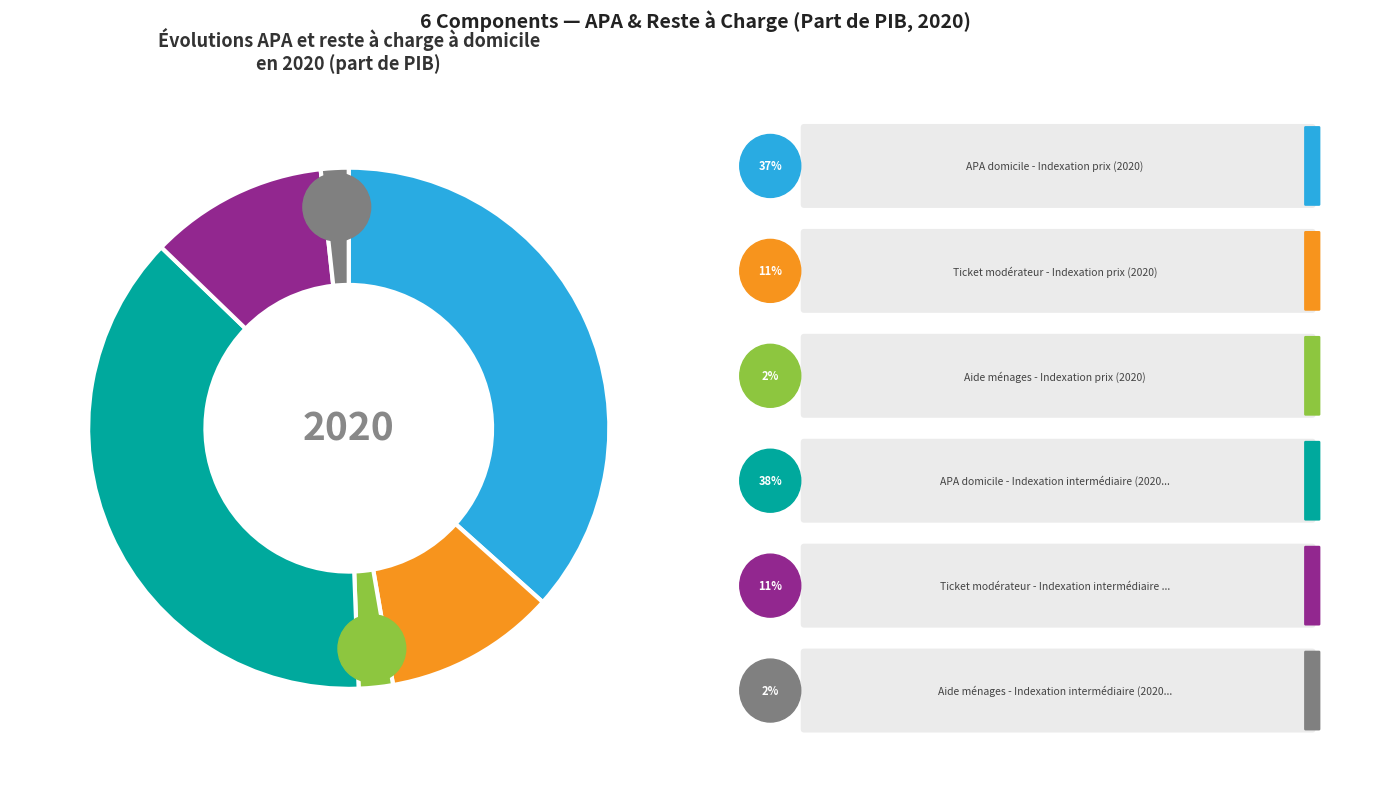

What percentage is the Aide ménages - Indexation prix (2020) slice, to the nearest percent?

2%